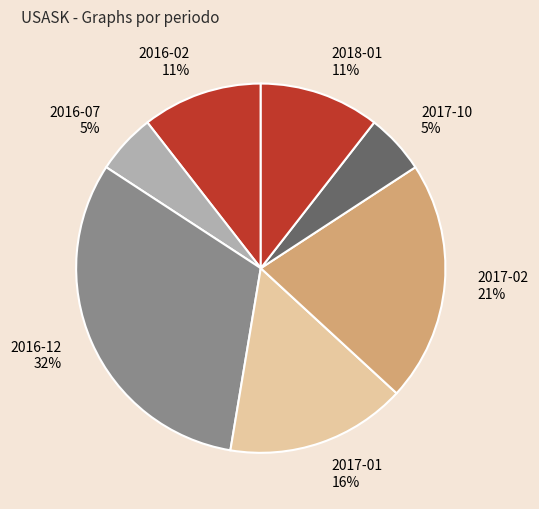

True or false: 2016-07 accounts for 5% of the total.

True